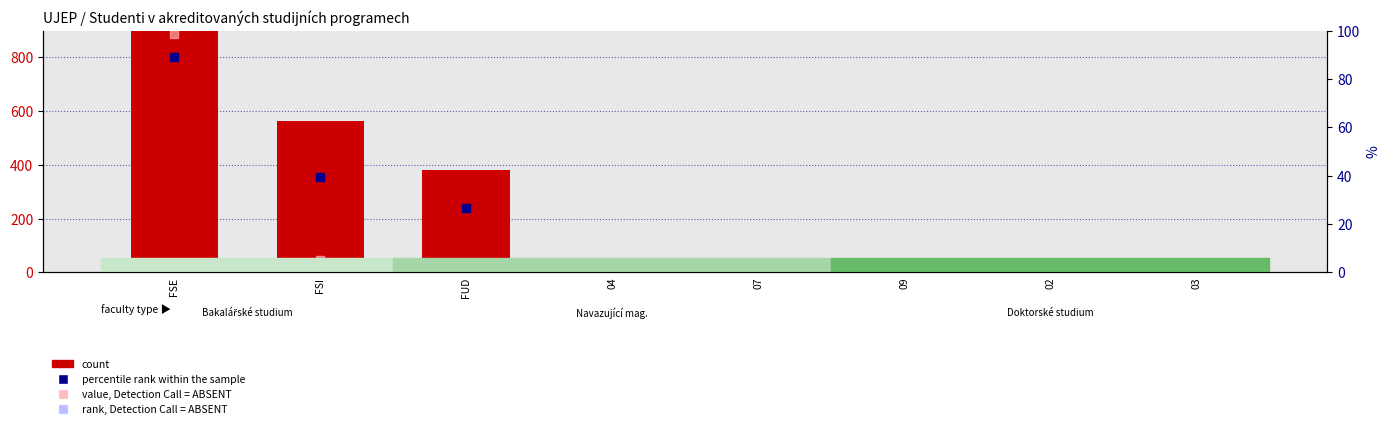

At which category is the sum across all series the highest?

FSE